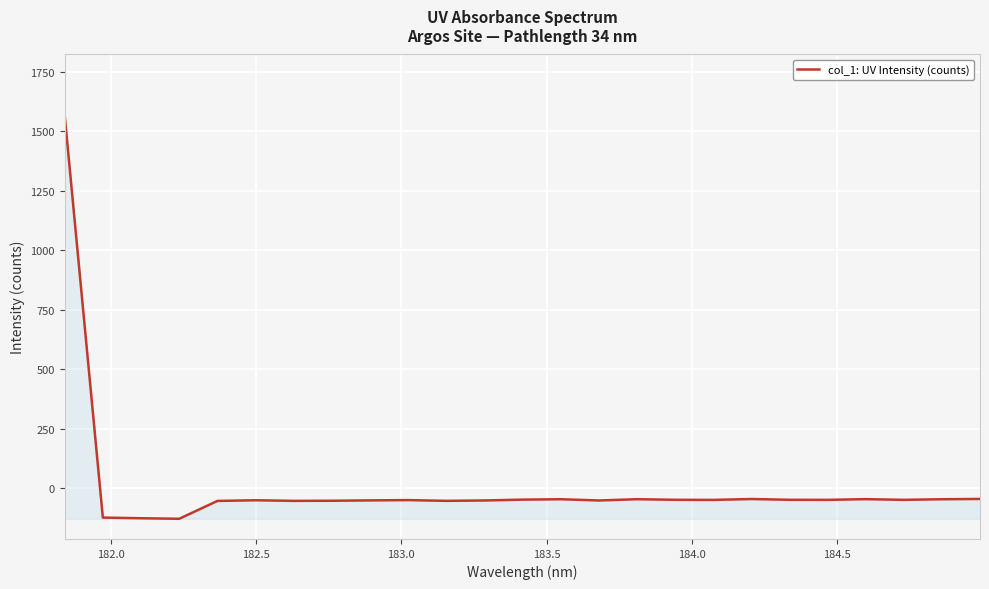

How many values are below -50?

15